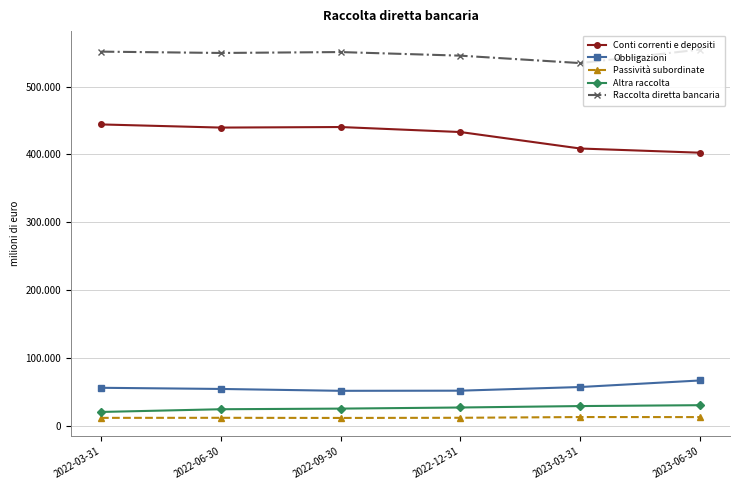

Rank the categories by Conti correnti e depositi value from highest to lowest.

2022-03-31, 2022-09-30, 2022-06-30, 2022-12-31, 2023-03-31, 2023-06-30